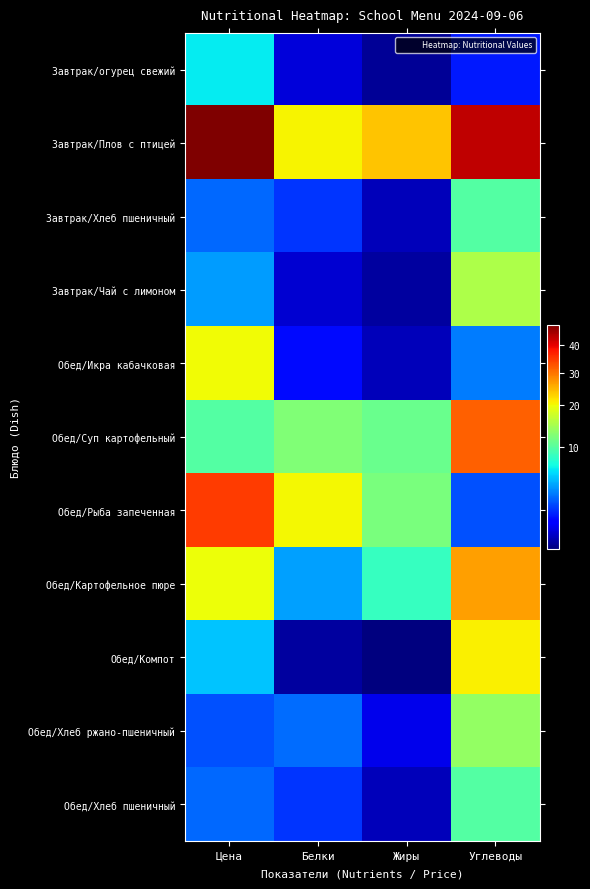

Reading left to right, list all the values displayed in this chart.

Завтрак/огурец свежий: Цена=6.2	Белки=0.3	Жиры=0.0	Углеводы=1.1
Завтрак/Плов с птицей: Цена=48.5	Белки=20.5	Жиры=23.9	Углеводы=43.3
Завтрак/Хлеб пшеничный: Цена=2.5	Белки=1.5	Жиры=0.2	Углеводы=9.8
Завтрак/Чай с лимоном: Цена=3.8	Белки=0.3	Жиры=0.1	Углеводы=15.2
Обед/Икра кабачковая: Цена=20.0	Белки=0.9	Жиры=0.2	Углеводы=3.0
Обед/Суп картофельный: Цена=9.9	Белки=12.4	Жиры=11.1	Углеводы=31.5
Обед/Рыба запеченная: Цена=34.8	Белки=20.2	Жиры=12.1	Углеводы=2.1
Обед/Картофельное пюре: Цена=19.7	Белки=4.0	Жиры=8.5	Углеводы=26.6
Обед/Компот: Цена=4.9	Белки=0.1	Жиры=0.0	Углеводы=20.7
Обед/Хлеб ржано-пшеничный: Цена=2.1	Белки=2.6	Жиры=0.5	Углеводы=13.7
Обед/Хлеб пшеничный: Цена=2.5	Белки=1.5	Жиры=0.2	Углеводы=9.8